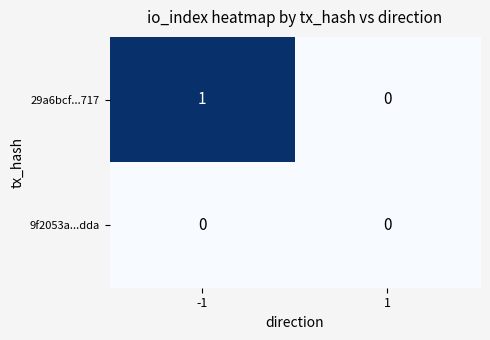

Which series has the largest range (max minus min)?

29a6bcf...717